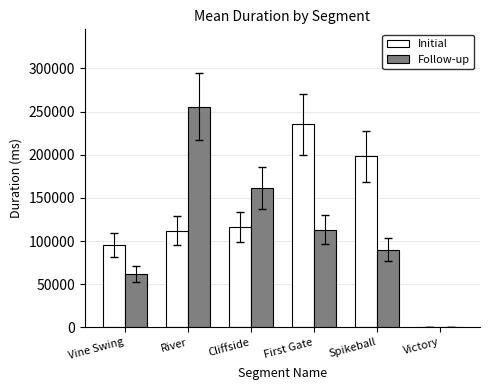

Reading left to right, extract all data points from this chart.

Initial: 95312	112064	116015	235616	198000	0
Follow-up: 62112	255807	161760	113039	89807	0